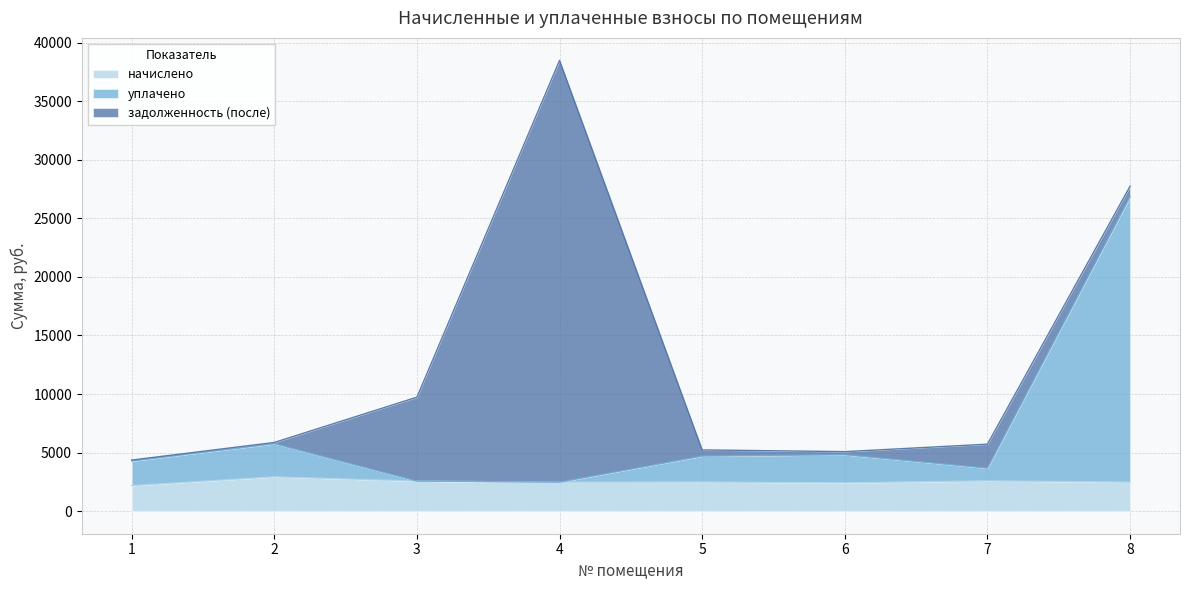

At which category is the sum across all series the highest?

4